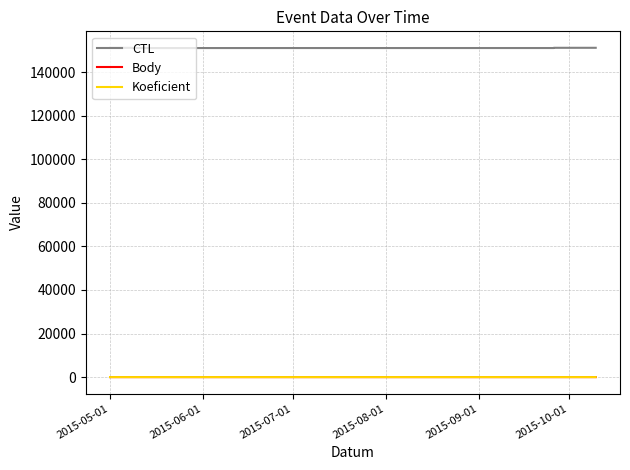

Which has a higher value, 2015-09-01 or 2015-10-01?

2015-10-01